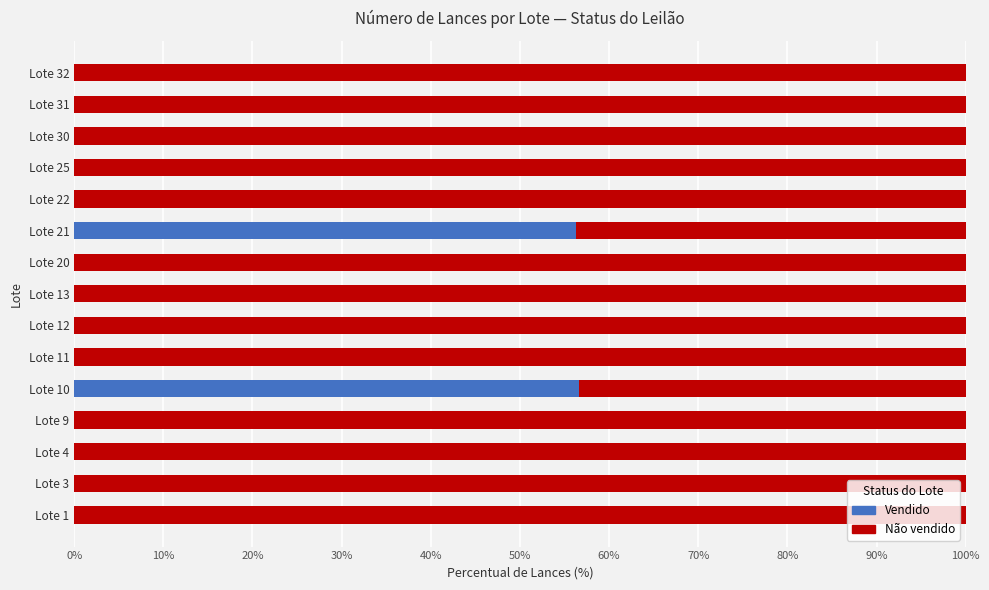

The value of Vendido at Lote 32 is 0.0. True or false?

True